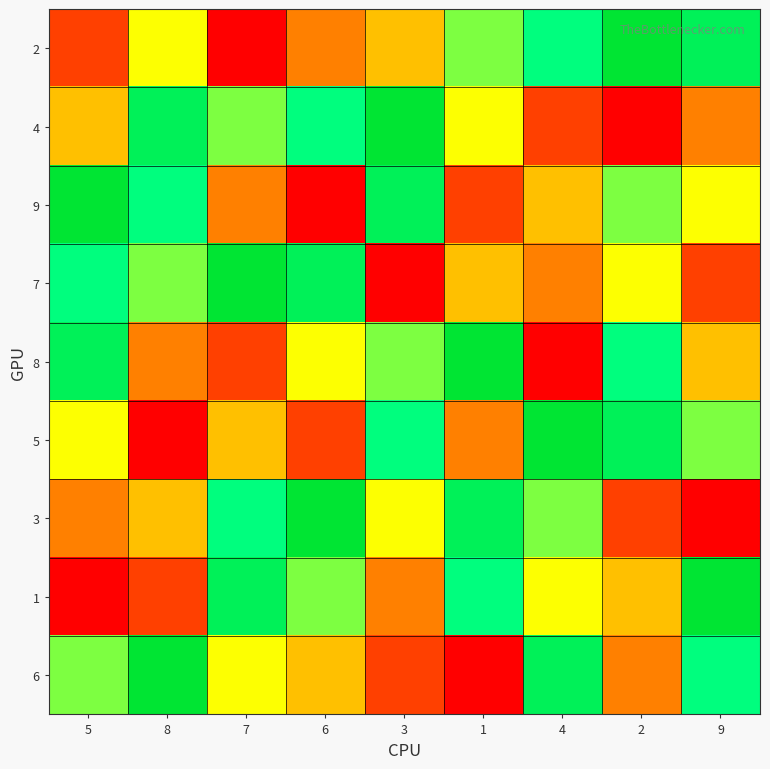

Reading left to right, what are all the values shown in this chart?

2: 5=2	8=5	7=1	6=3	3=4	1=6	4=7	2=9	9=8
4: 5=4	8=8	7=6	6=7	3=9	1=5	4=2	2=1	9=3
9: 5=9	8=7	7=3	6=1	3=8	1=2	4=4	2=6	9=5
7: 5=7	8=6	7=9	6=8	3=1	1=4	4=3	2=5	9=2
8: 5=8	8=3	7=2	6=5	3=6	1=9	4=1	2=7	9=4
5: 5=5	8=1	7=4	6=2	3=7	1=3	4=9	2=8	9=6
3: 5=3	8=4	7=7	6=9	3=5	1=8	4=6	2=2	9=1
1: 5=1	8=2	7=8	6=6	3=3	1=7	4=5	2=4	9=9
6: 5=6	8=9	7=5	6=4	3=2	1=1	4=8	2=3	9=7